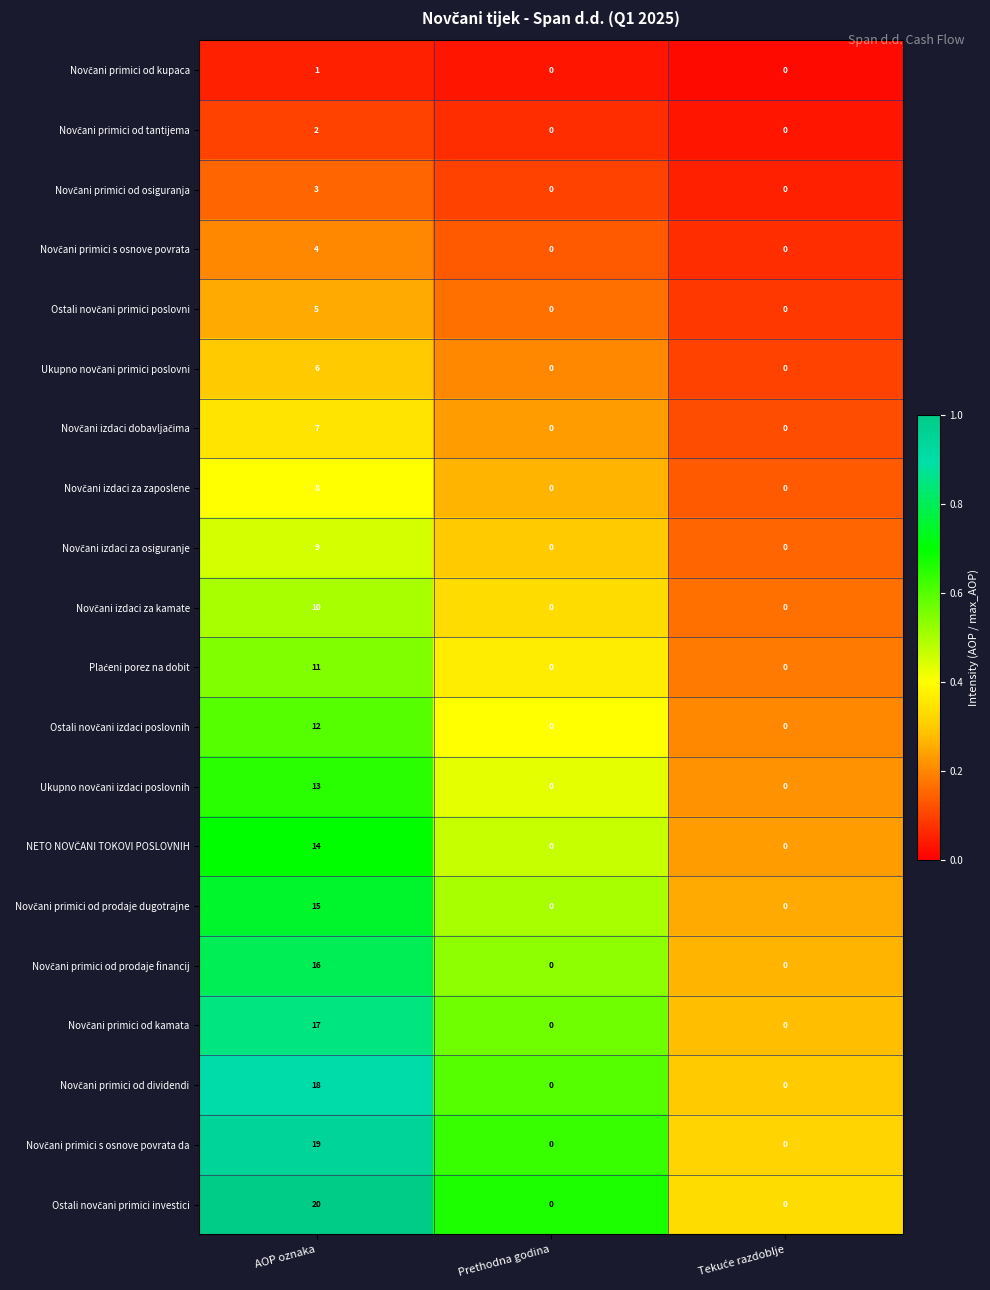

Which category has the highest value across all series?

AOP oznaka